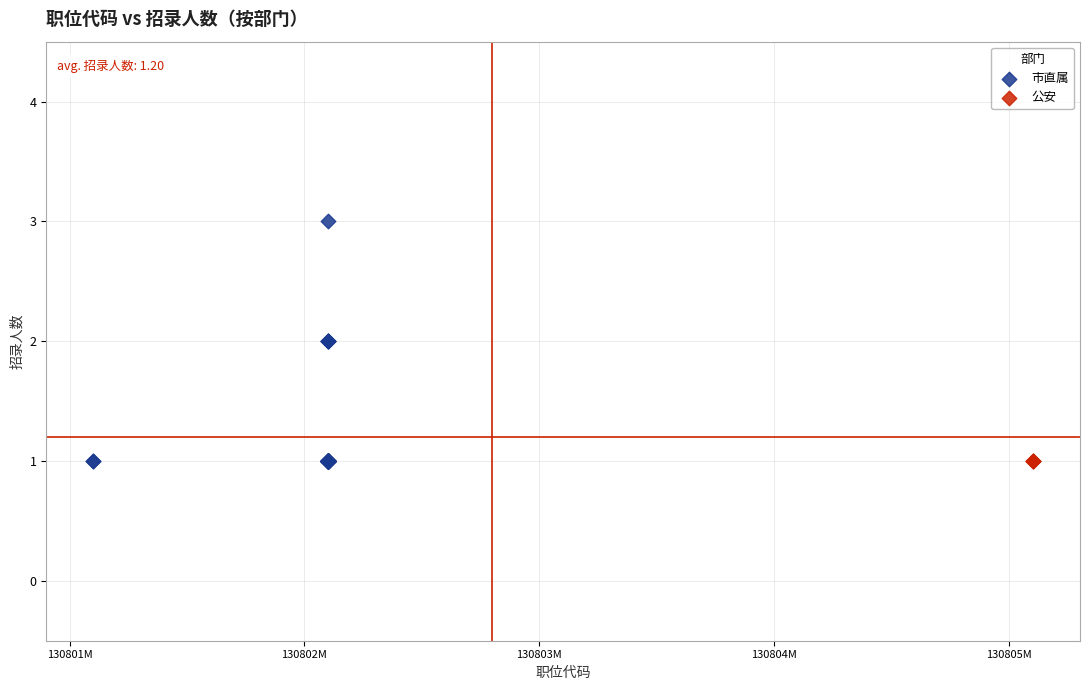

Which series reaches the maximum Y coordinate?

市直属